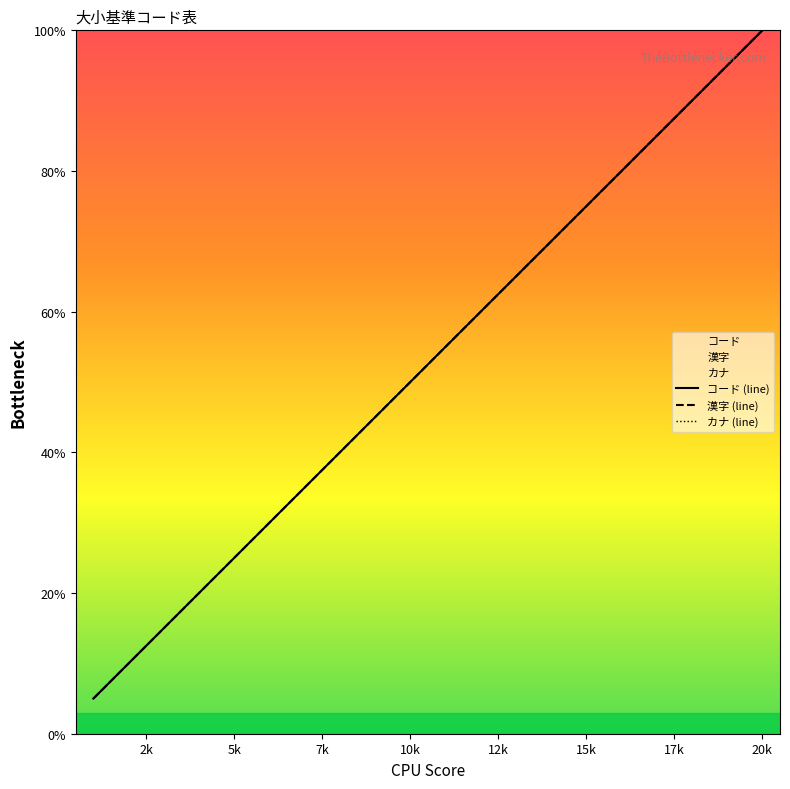

What is the average value of the 漢字 series?

52.5